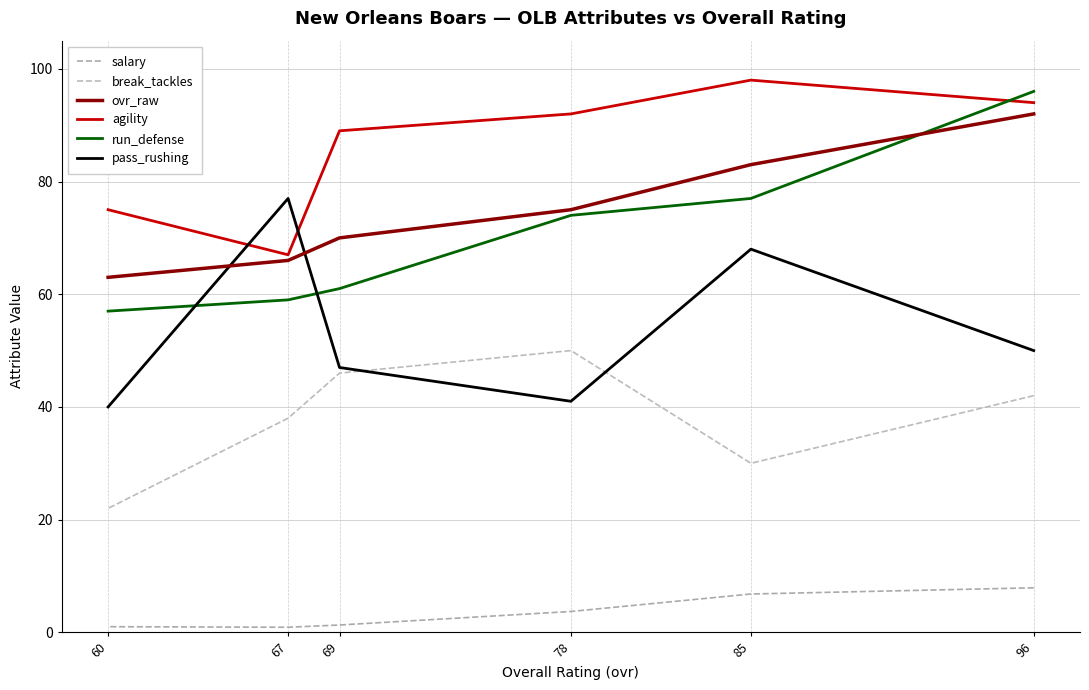

At which category is the sum across all series the highest?

96